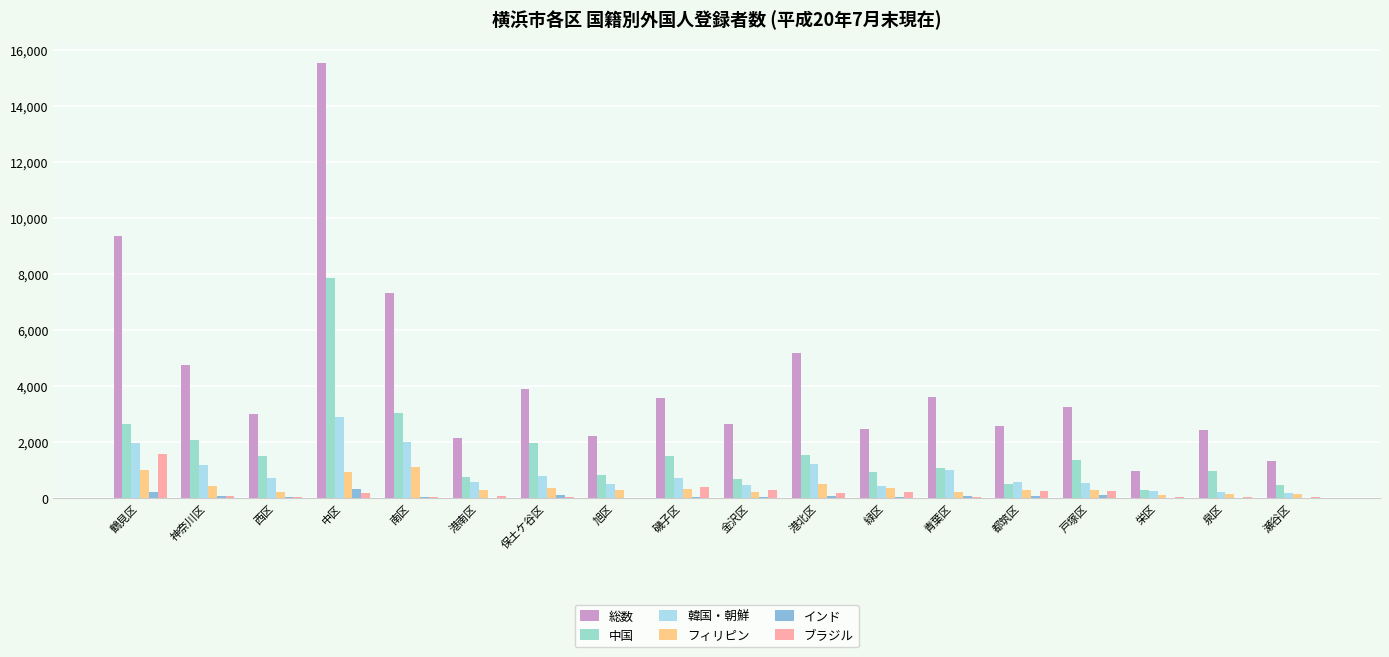

Reading right to left, list all the values displayed in this chart.

総数: 1334	2432	963	3249	2589	3606	2465	5187	2636	3577	2205	3890	2153	7321	15527	3004	4745	9370
中国: 453	958	293	1372	490	1078	943	1522	666	1488	813	1955	752	3036	7844	1510	2066	2654
韓国・朝鮮: 190	206	240	550	557	1014	419	1227	476	724	494	779	581	2011	2888	721	1186	1951
フィリピン: 155	156	120	303	298	216	346	503	218	321	291	357	283	1093	947	211	414	1006
インド: 5	10	9	97	60	64	37	91	23	42	1	122	13	55	340	29	80	222
ブラジル: 22	39	26	255	257	48	205	172	271	401	19	35	64	26	181	23	85	1581